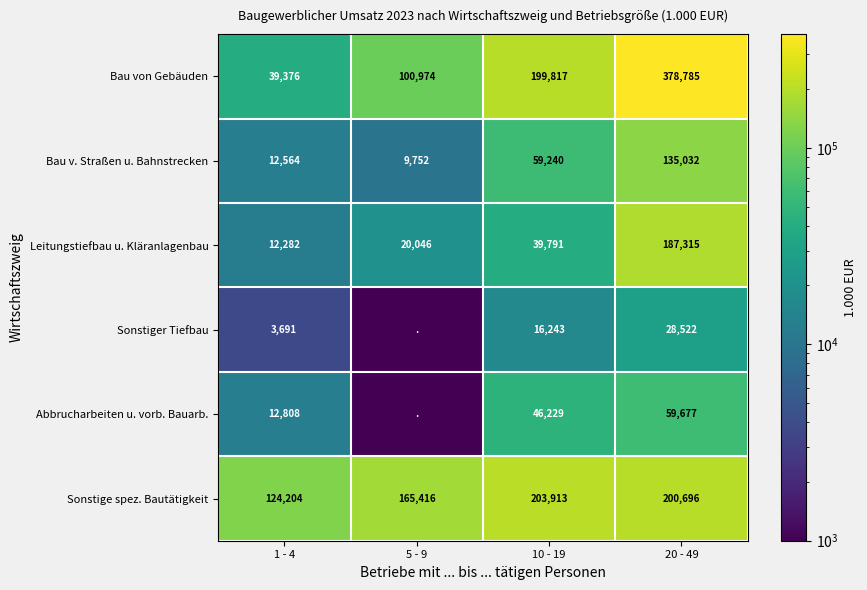

What is the maximum value for Bau von Gebäuden?

378785